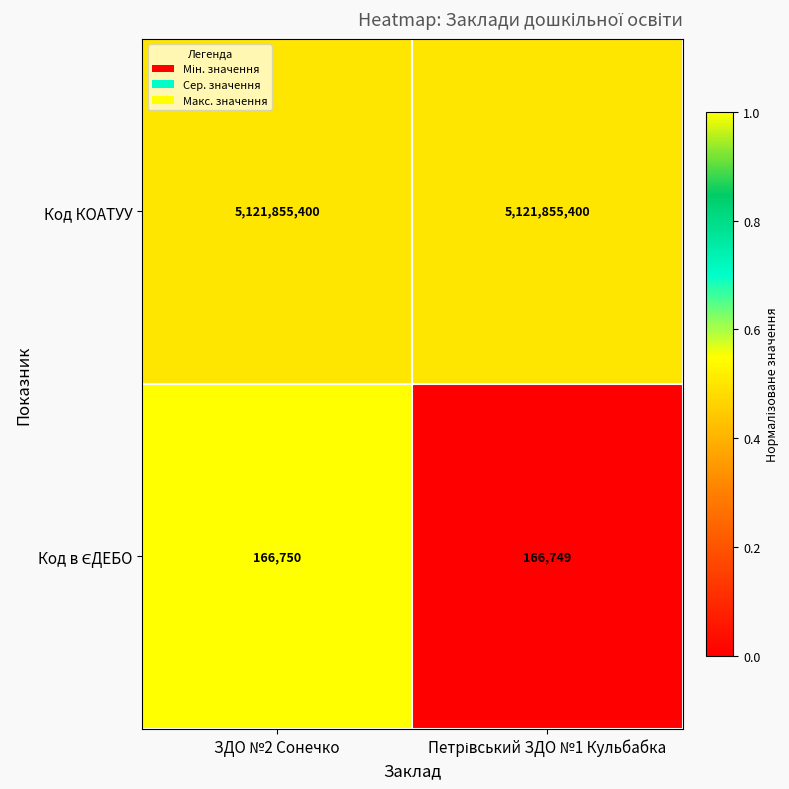

What is the difference between the highest and lowest values at ЗДО №2 Сонечко?

5121688650